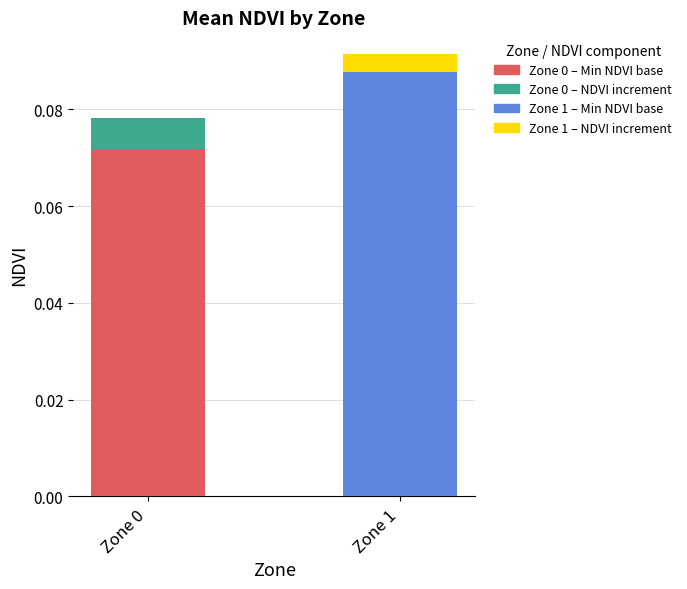

At which category is the sum across all series the highest?

Zone 1